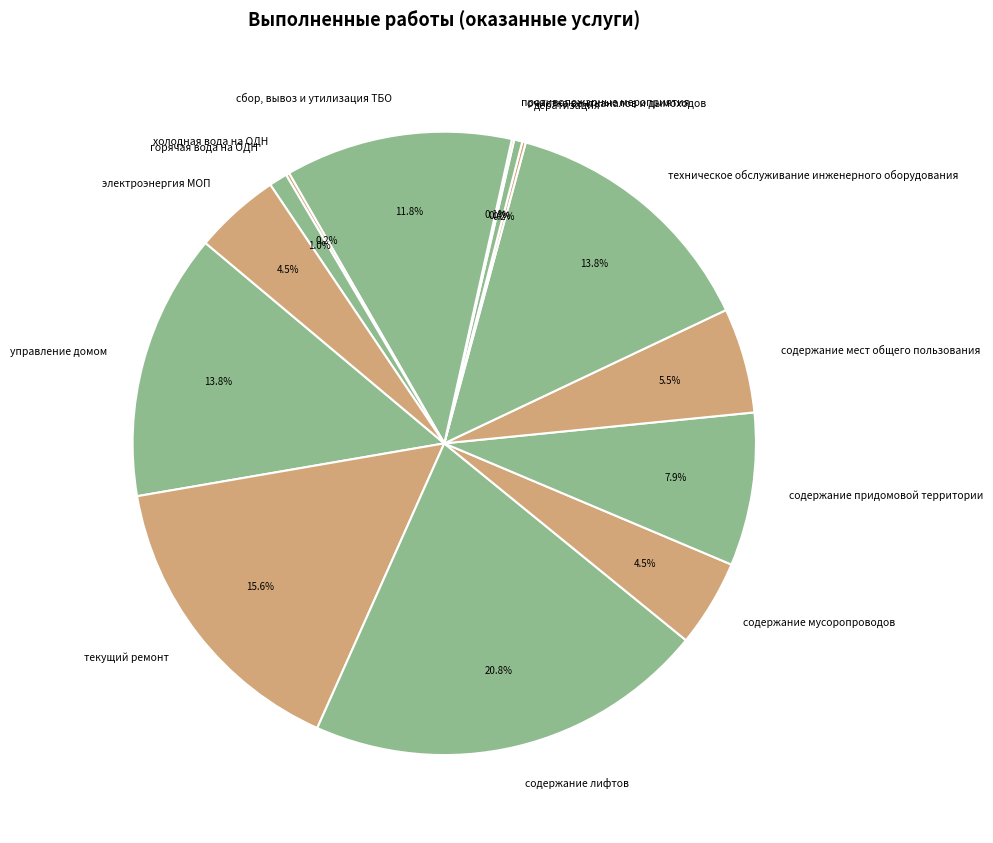

Combined, do электроэнергия МОП and очистка вентканалов и дымоходов account for over 50%?

No